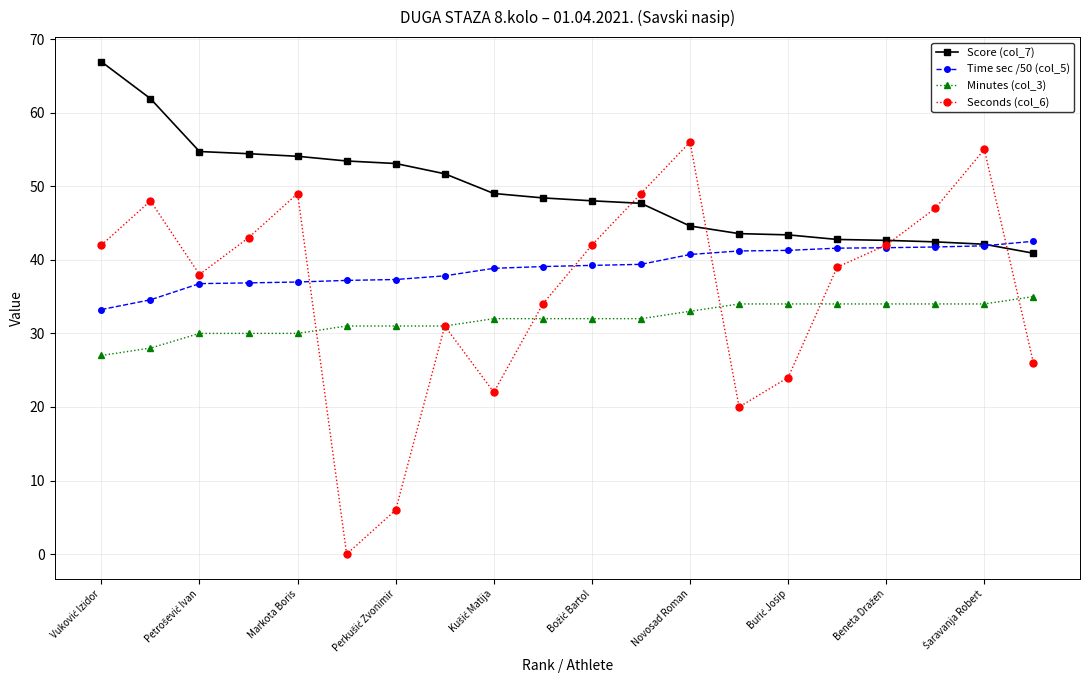

True or false: Minutes (col_3) and Time sec /50 (col_5) intersect in this chart.

False